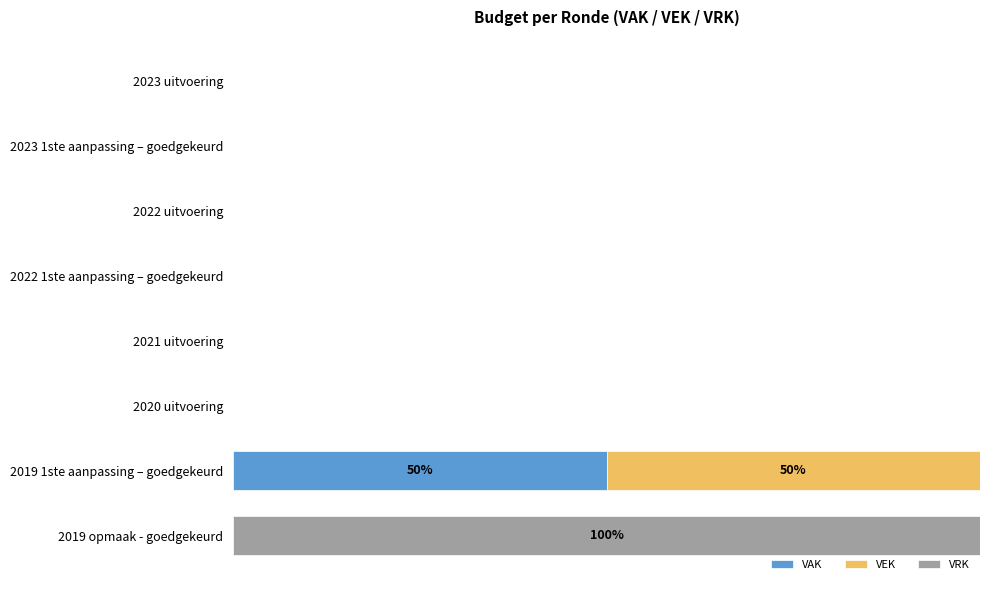

What are all the series names shown in the legend?

VAK, VEK, VRK